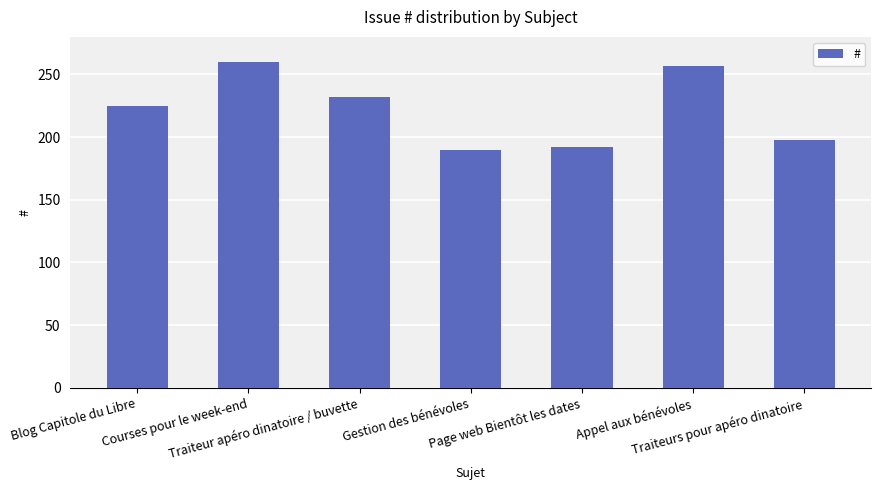

Reading left to right, transcribe all the data shown in this chart.

Blog Capitole du Libre=225	Courses pour le week-end=260	Traiteur apéro dinatoire / buvette=232	Gestion des bénévoles=190	Page web Bientôt les dates=192	Appel aux bénévoles=257	Traiteurs pour apéro dinatoire=198